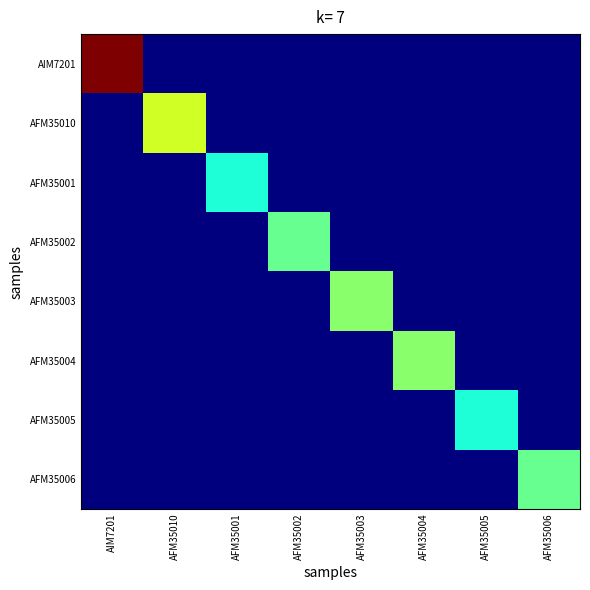

How many positive values does the AFM35005 series have?

1